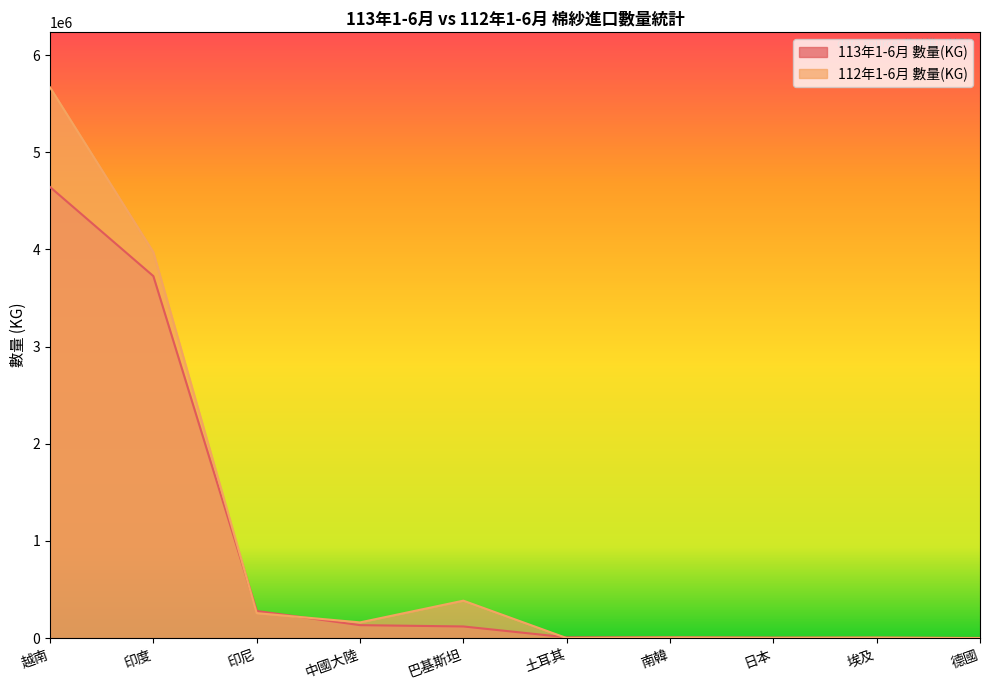

Which series has the largest range (max minus min)?

112年1-6月 數量(KG)